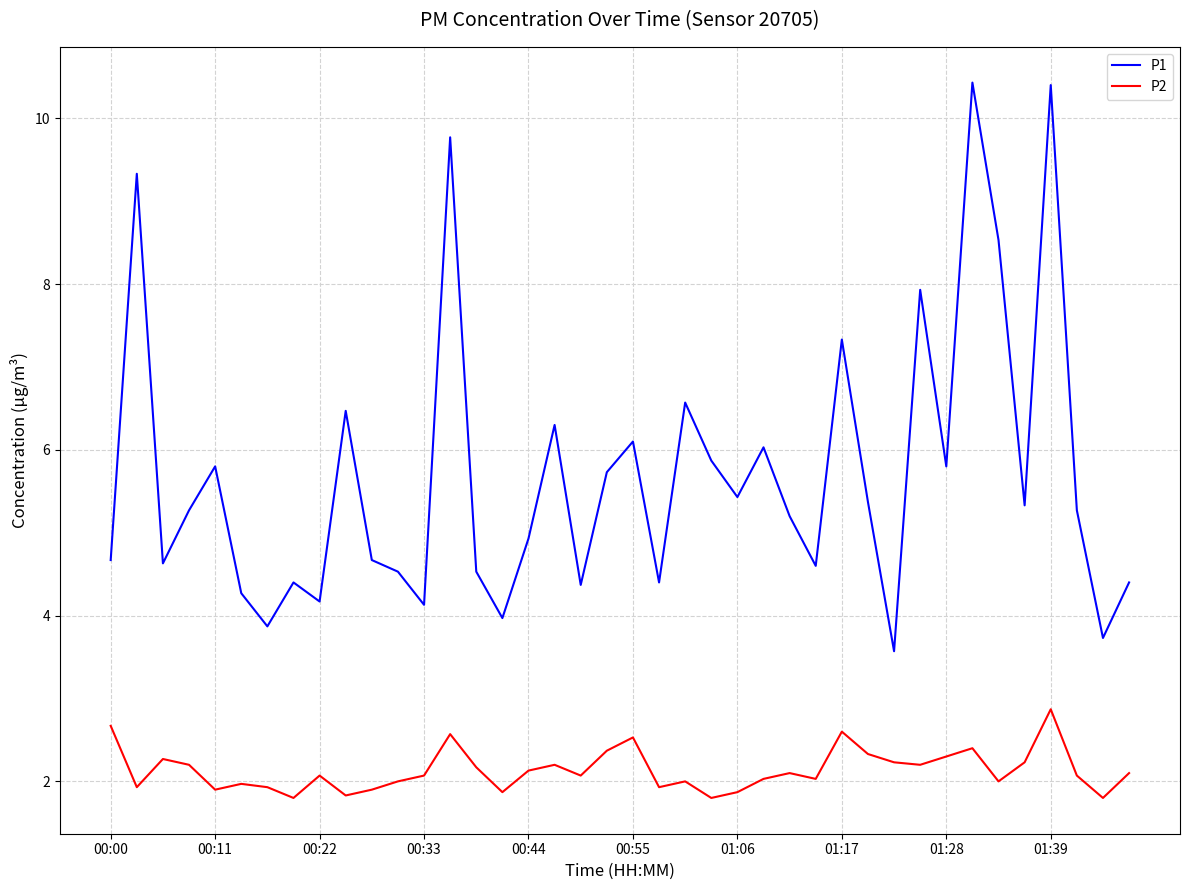

In P1, how many points are higher than both neighbors (excluding endpoints)?

13